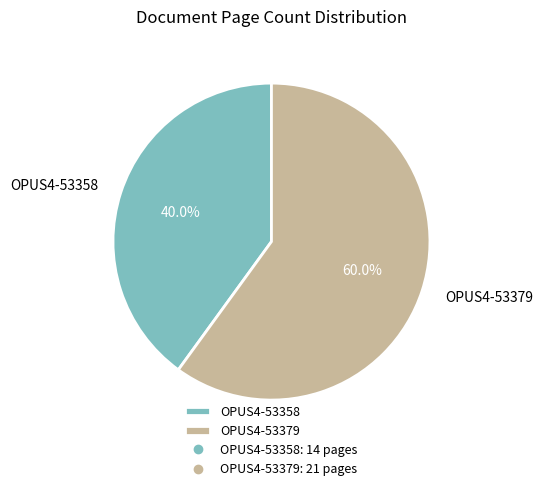

Combined, what portion of the pie is OPUS4-53379 and OPUS4-53358?

100.0%